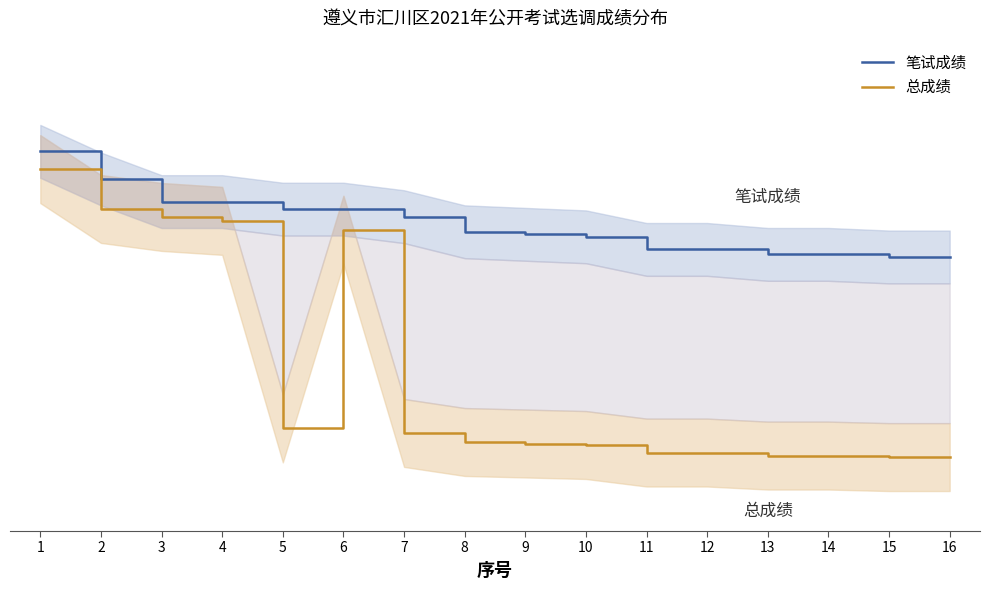

What is the minimum value shown in the chart?

39.8